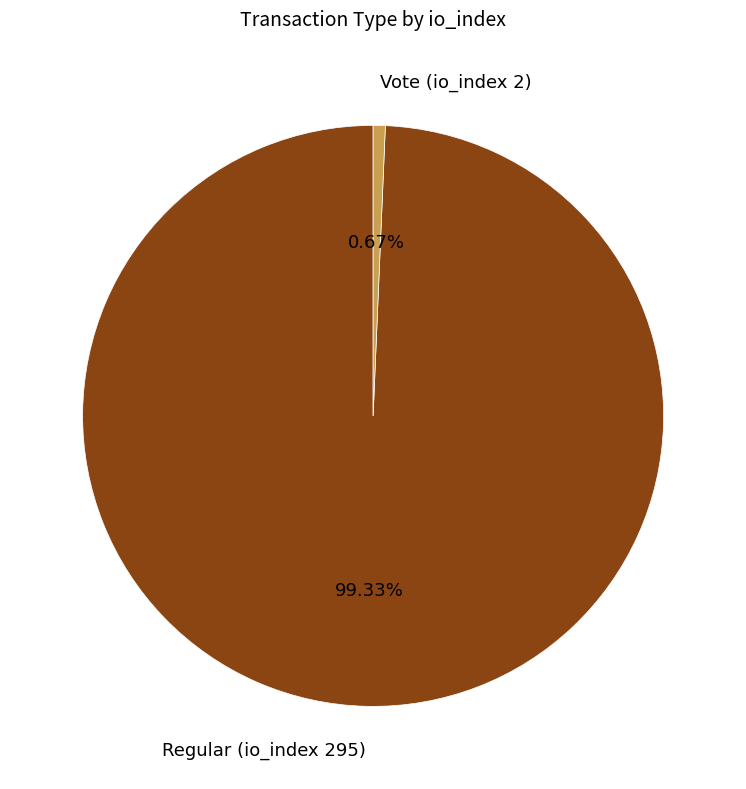

Which slice is the smallest?

Vote (io_index 2)